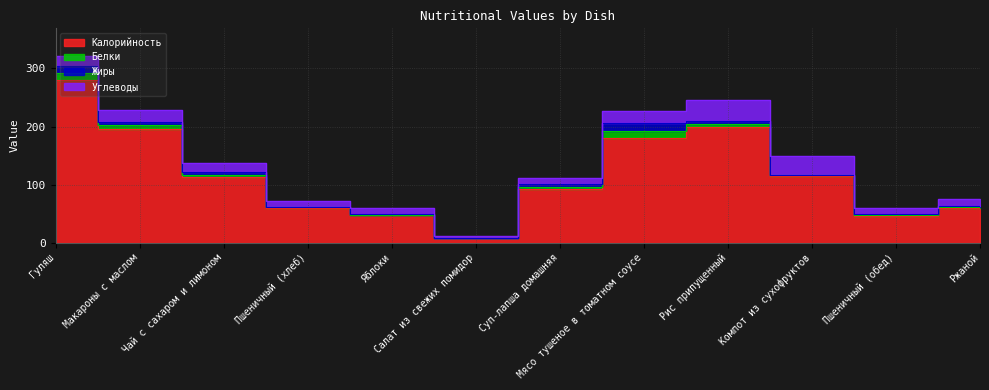

True or false: Белки has more than 2 interior local peaks.

False